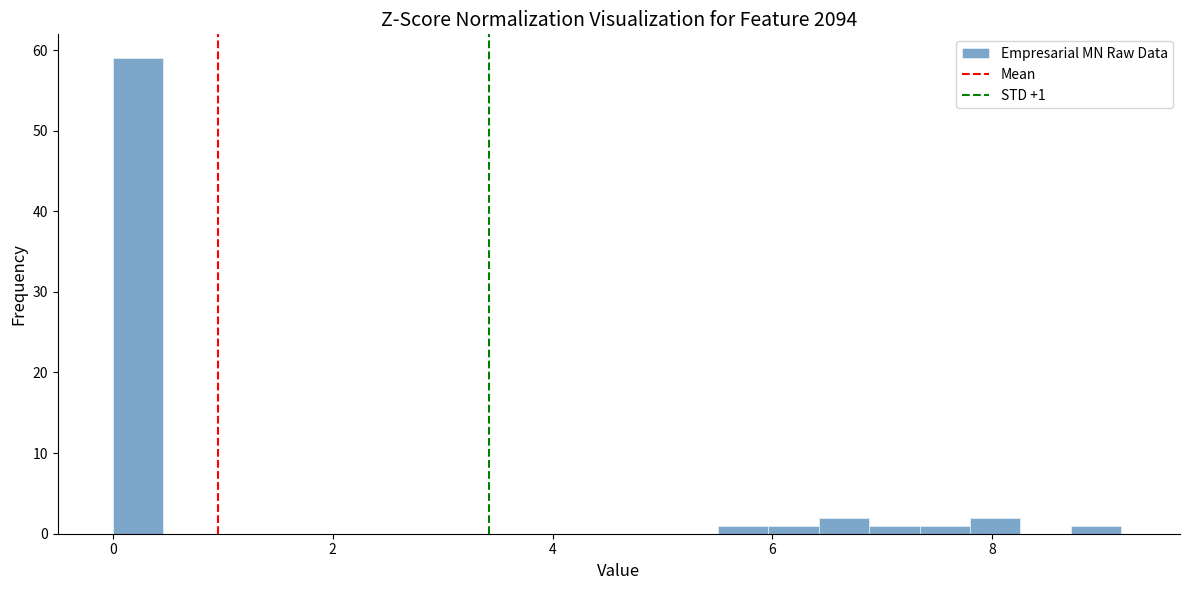

Around what value on the x-axis is the tallest bar? Give the approximate position of its centre, as read against the axis.

0.2